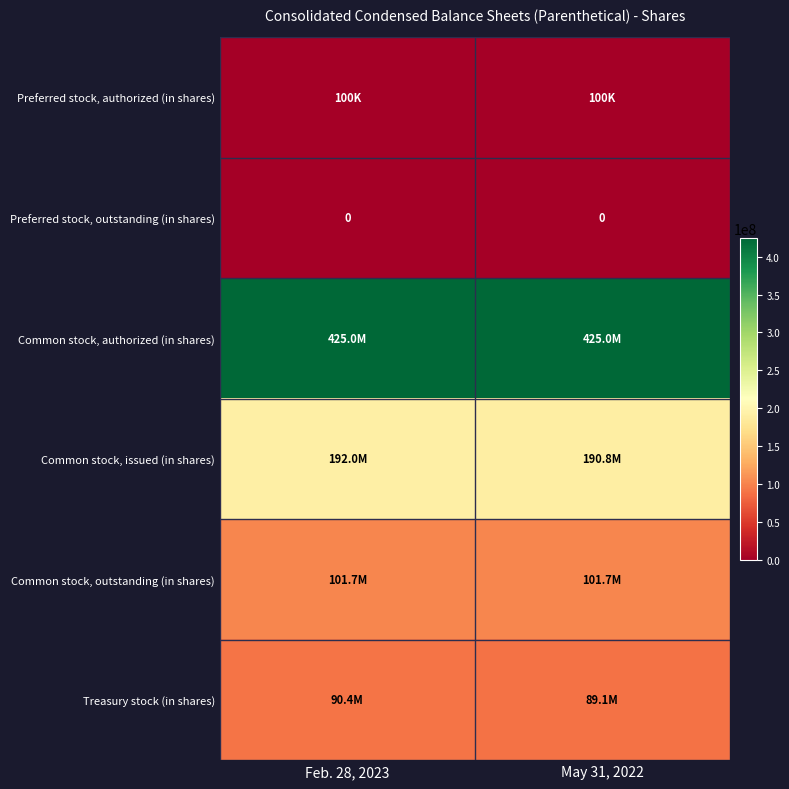

At which category is the sum across all series the highest?

Feb. 28, 2023